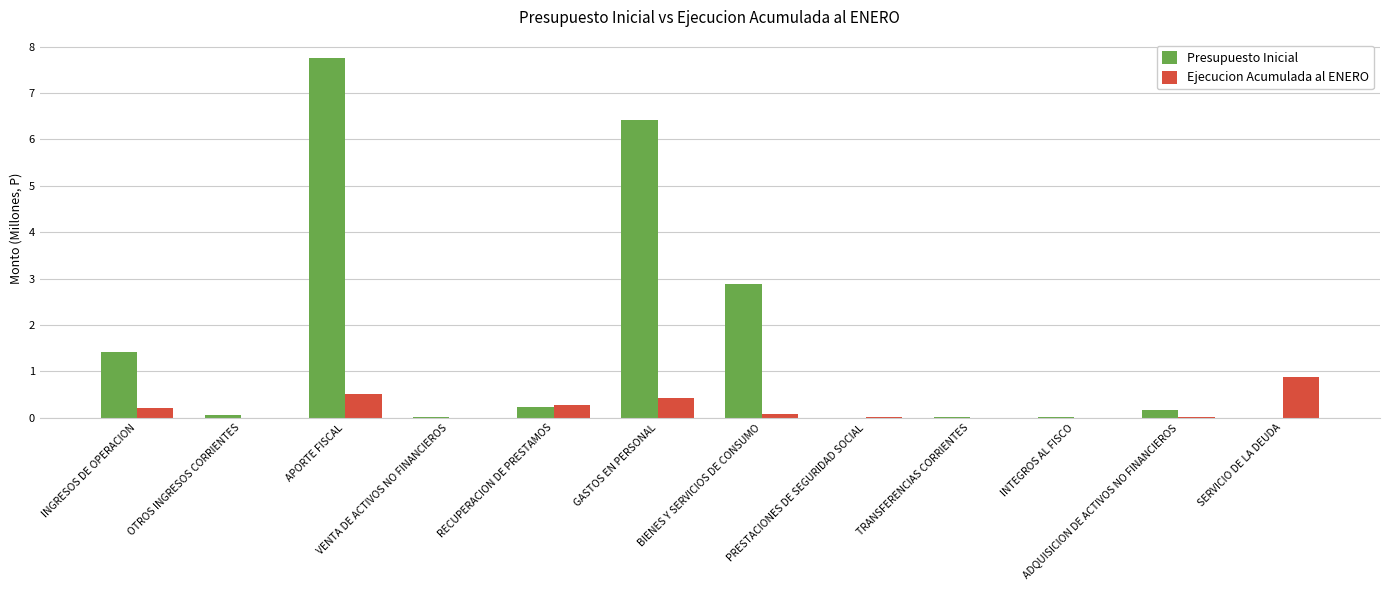

True or false: Ejecucion Acumulada al ENERO has a value of 0.9 at SERVICIO DE LA DEUDA.

True